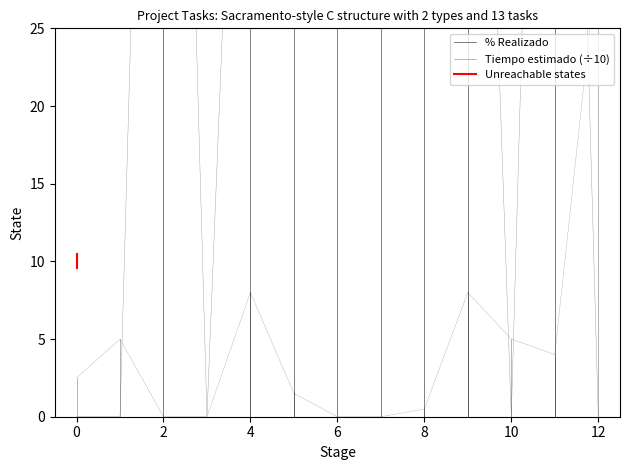

Count the number of data series in this chart.

3